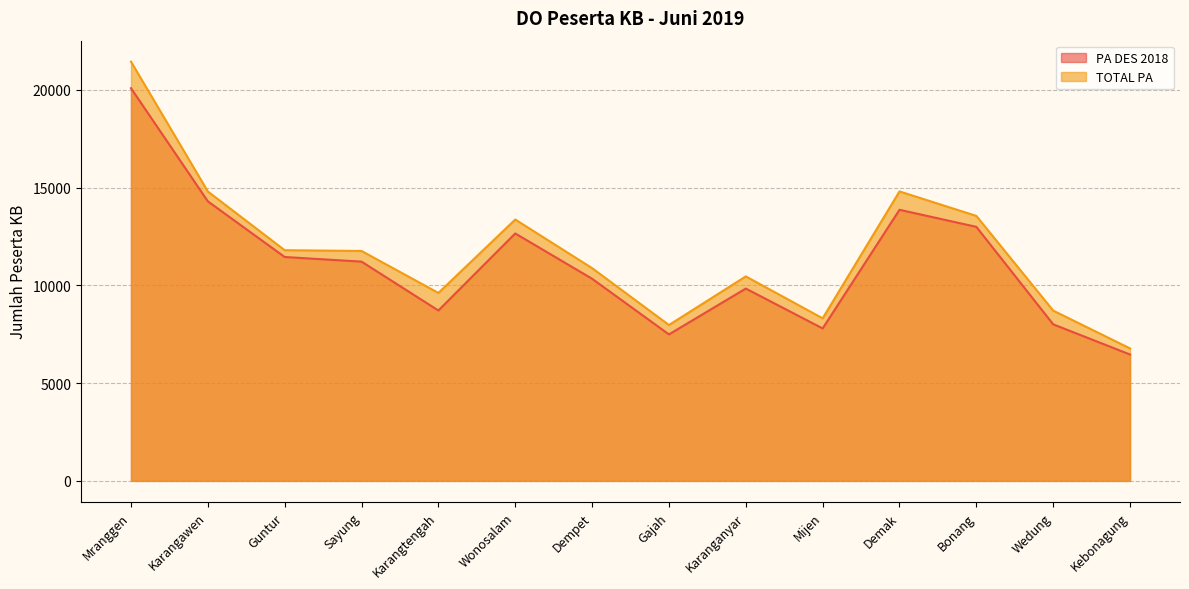

Reading left to right, what are all the values shown in this chart?

PA DES 2018: 20078	14293	11447	11210	8712	12651	10334	7489	9833	7794	13861	12988	8004	6460
TOTAL PA: 21436	14796	11795	11755	9609	13363	10878	7969	10455	8312	14800	13547	8705	6772